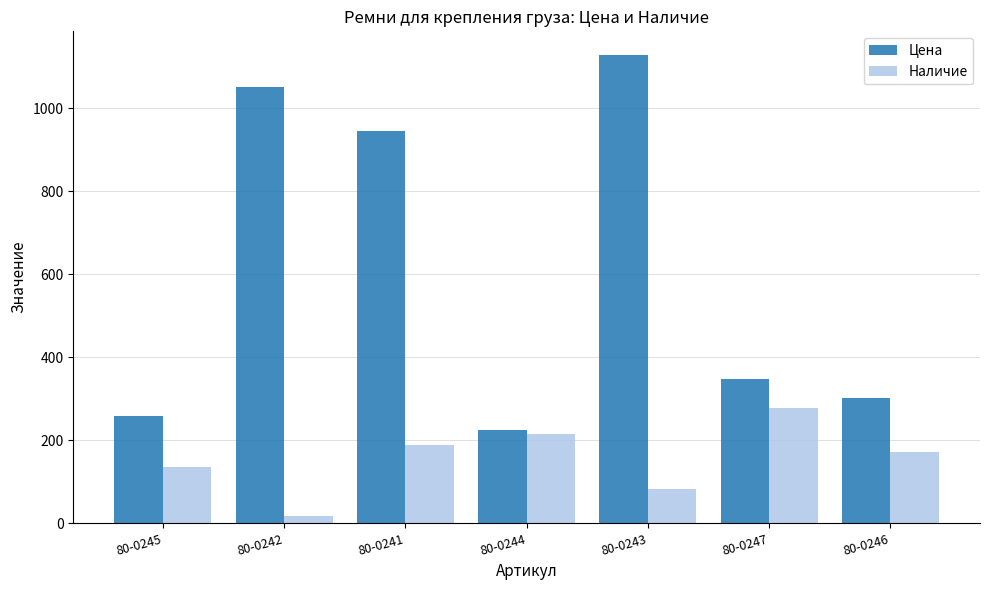

Between 80-0241 and 80-0244, which series saw the biggest shift?

Цена